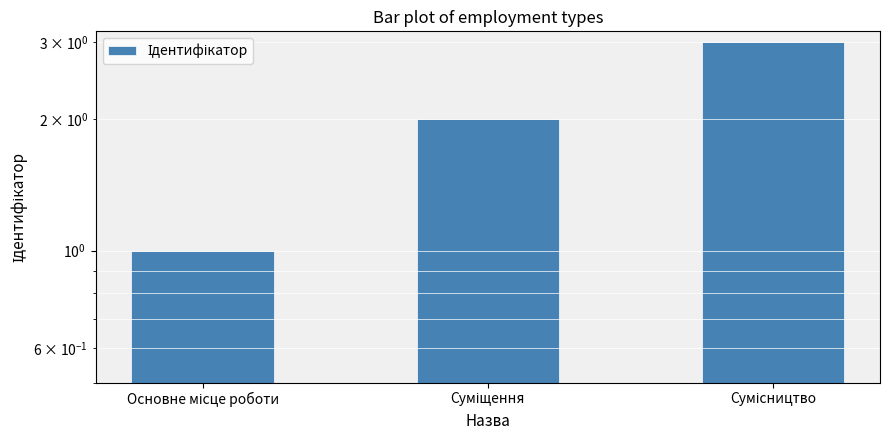

What is the sum of all values?

6